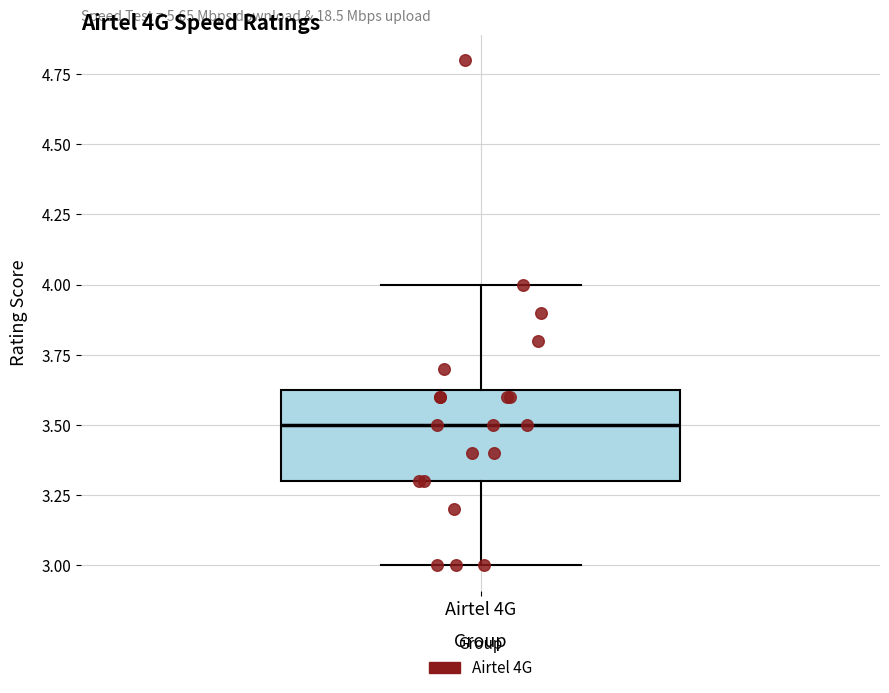

Read this box plot against the y-axis: the position of the median line, the range covered by the box, and the ends of both whiskers. The values are not printed on the chart, so give them approximately, as read against the axis.

median 3.50, box 3.30 to 3.65, whiskers 3.00 to 4.00